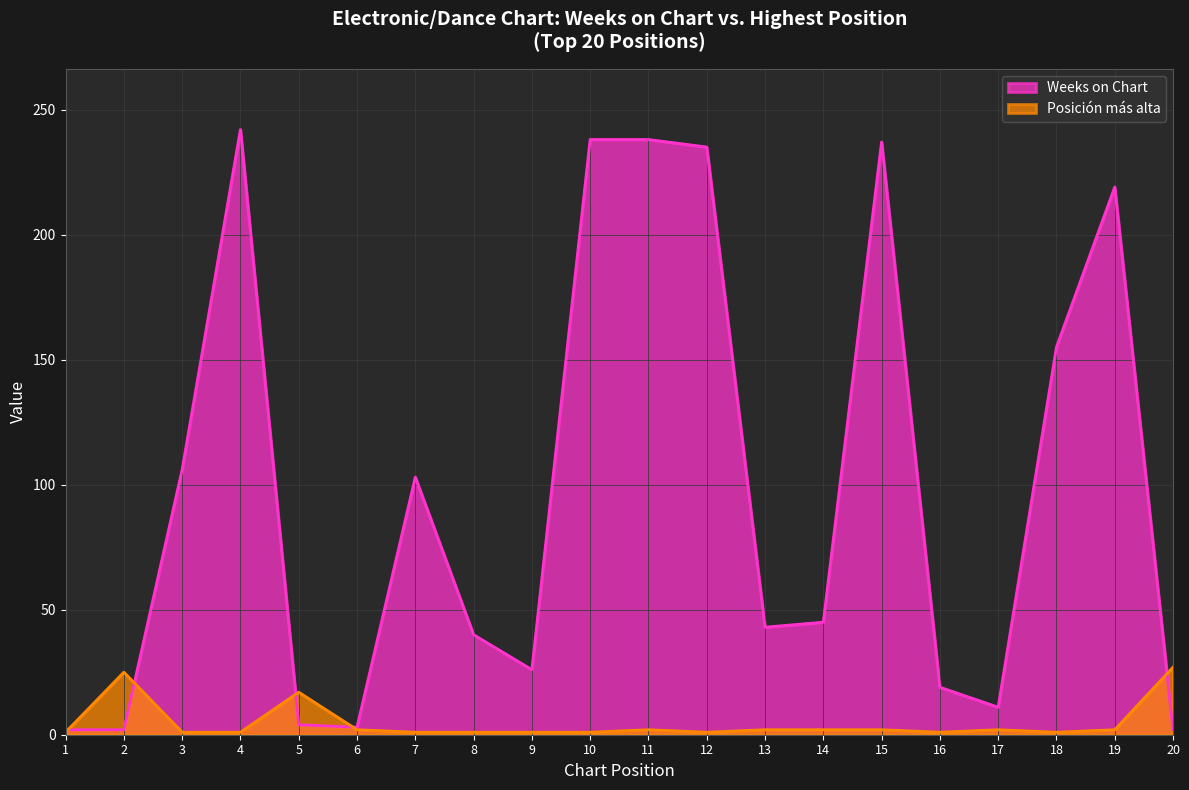

What is the difference between the maximum and second lowest values in the Posicion mas alta series?

26